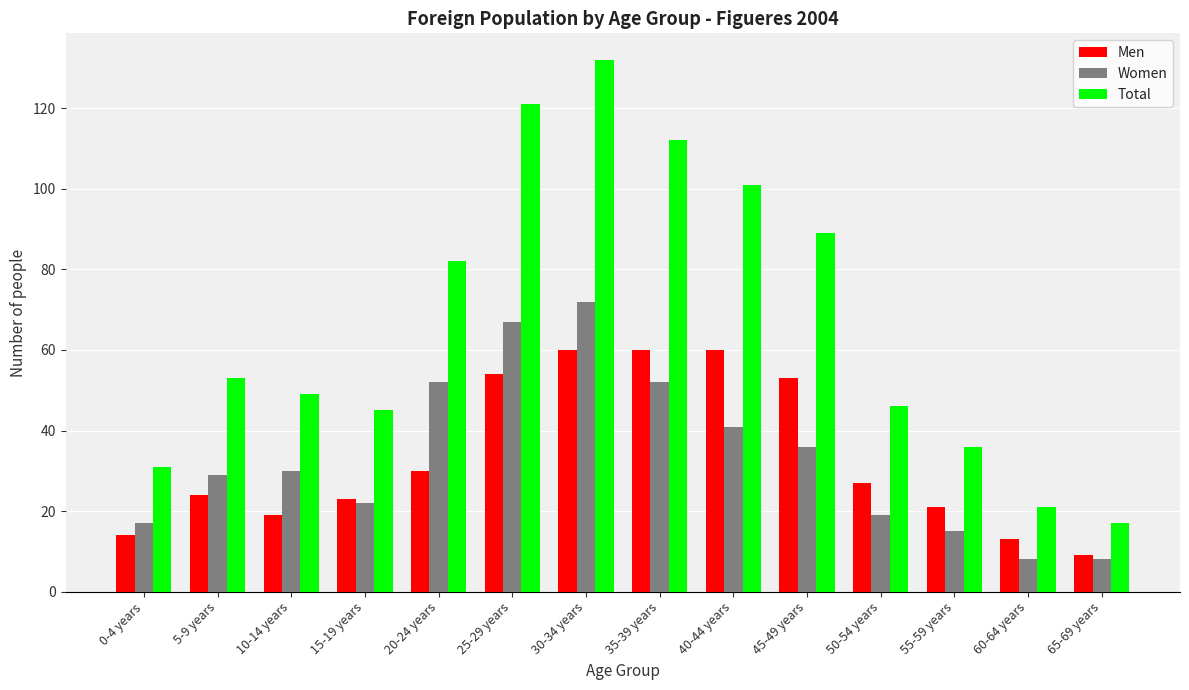

What is the average value of the Women series?

33